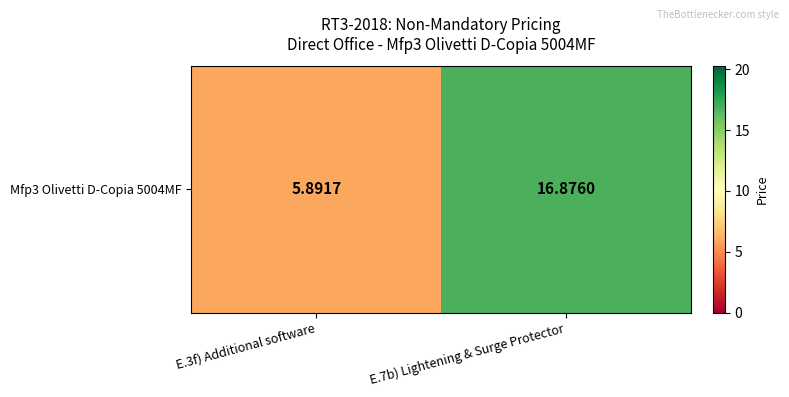

What is the change in value from E.3f) Additional software to E.7b) Lightening & Surge Protector?

+11.0